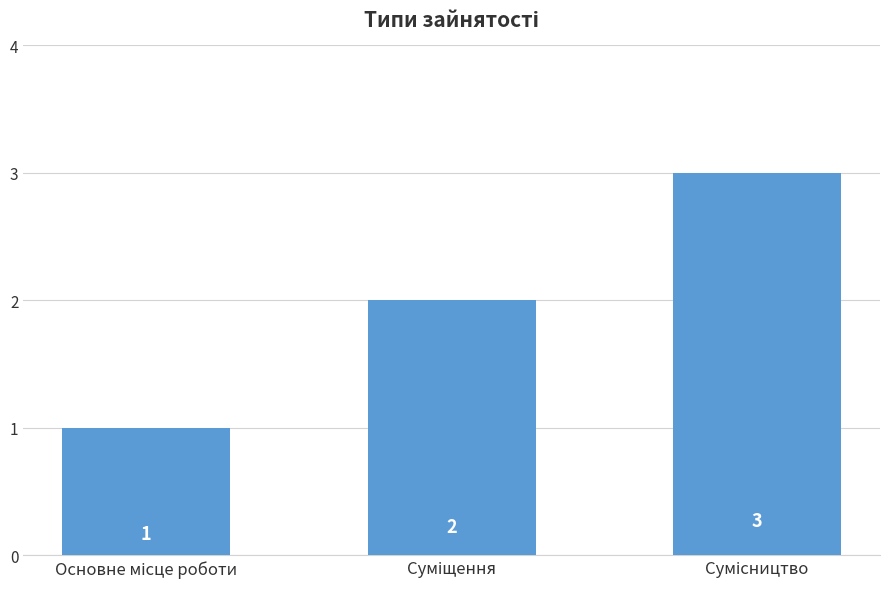

How many values are between 1 and 3?

3